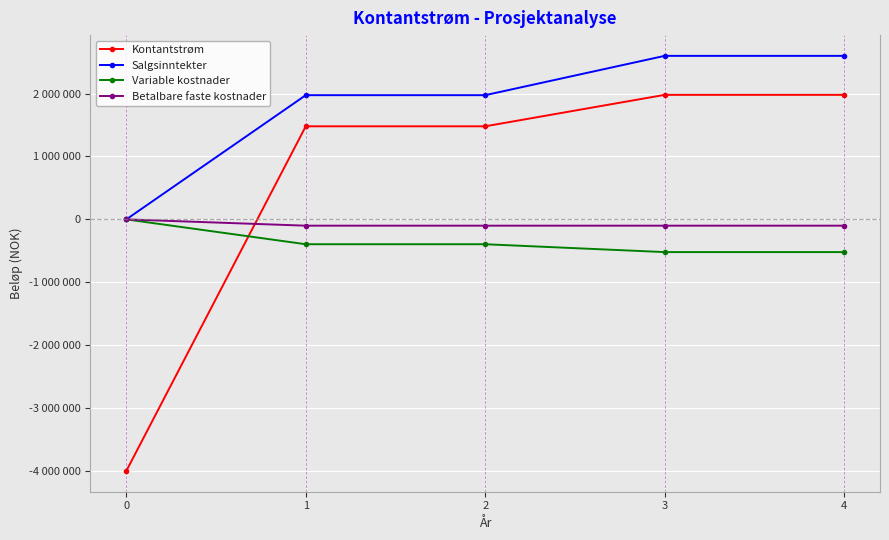

True or false: Salgsinntekter and Variable kostnader cross at least once.

False